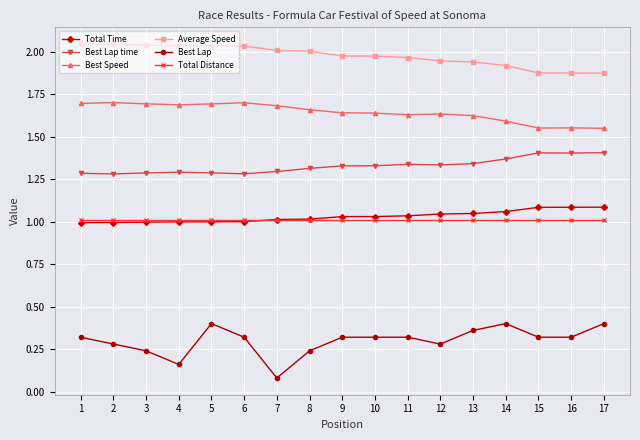

True or false: Best Speed and Total Time intersect in this chart.

False